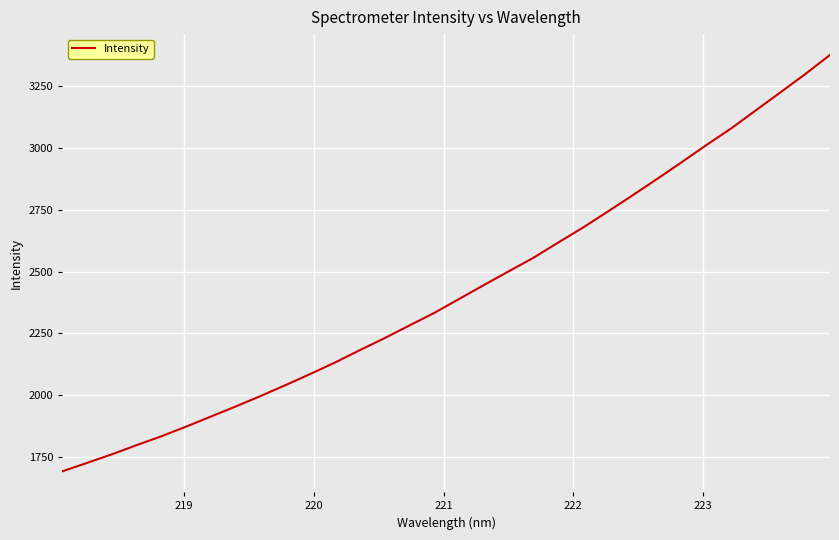

Reading right to left, transcribe all the data shown in this chart.

3377.0	3299.6	3225.8	3152.7	3079.3	3012.1	2942.6	2874.4	2807.3	2741.7	2677.2	2616.7	2555.1	2500.2	2444.8	2388.6	2332.3	2281.6	2230.3	2181.8	2131.9	2085.4	2040.2	1996.5	1954.2	1913.5	1872.8	1833.5	1797.6	1760.4	1725.7	1691.5